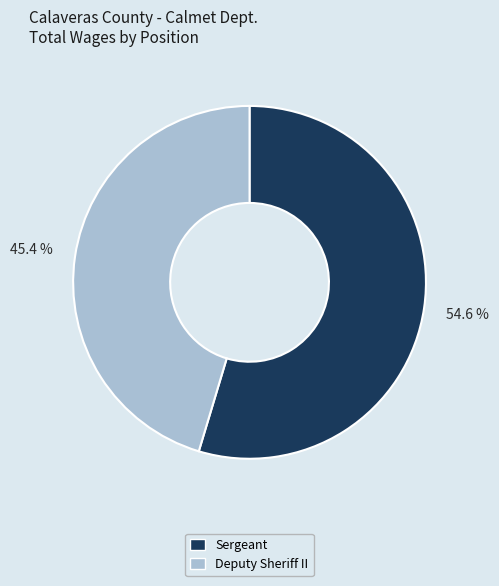

Combined, do Sergeant and Deputy Sheriff II account for over 50%?

Yes